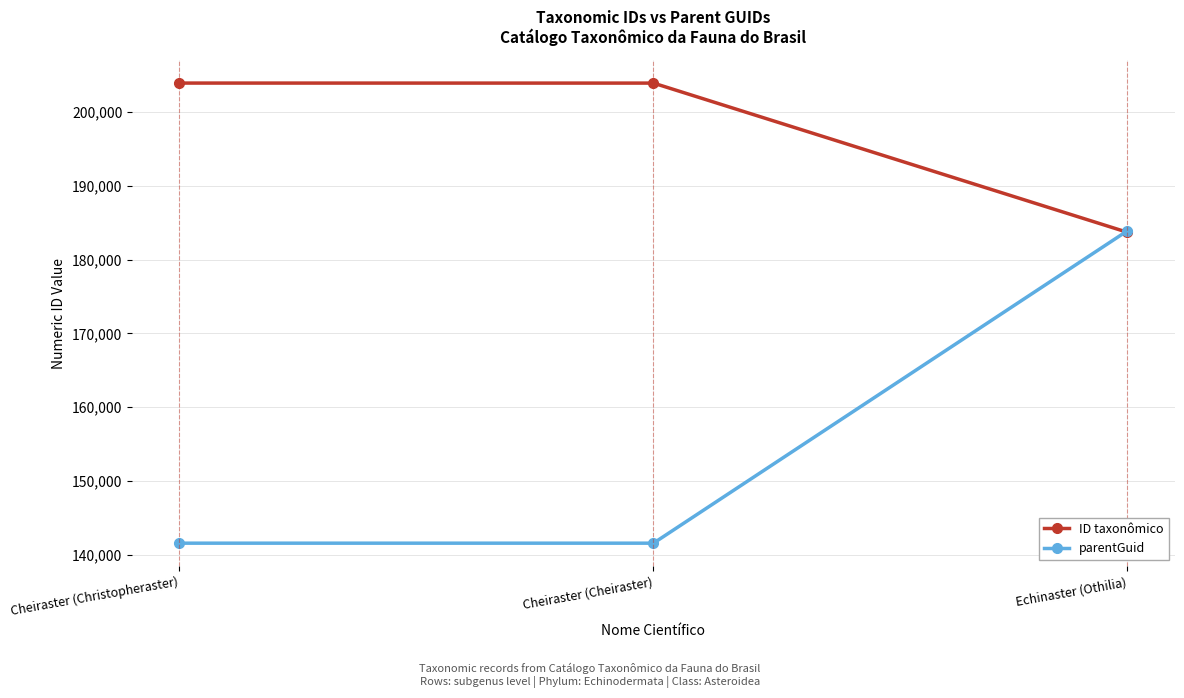

What is the smallest value displayed?

141554